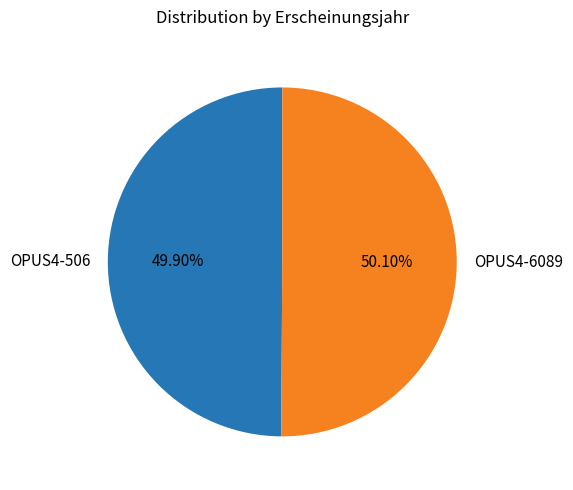

What is the ratio of the value at OPUS4-506 to the value at OPUS4-6089?

1.0